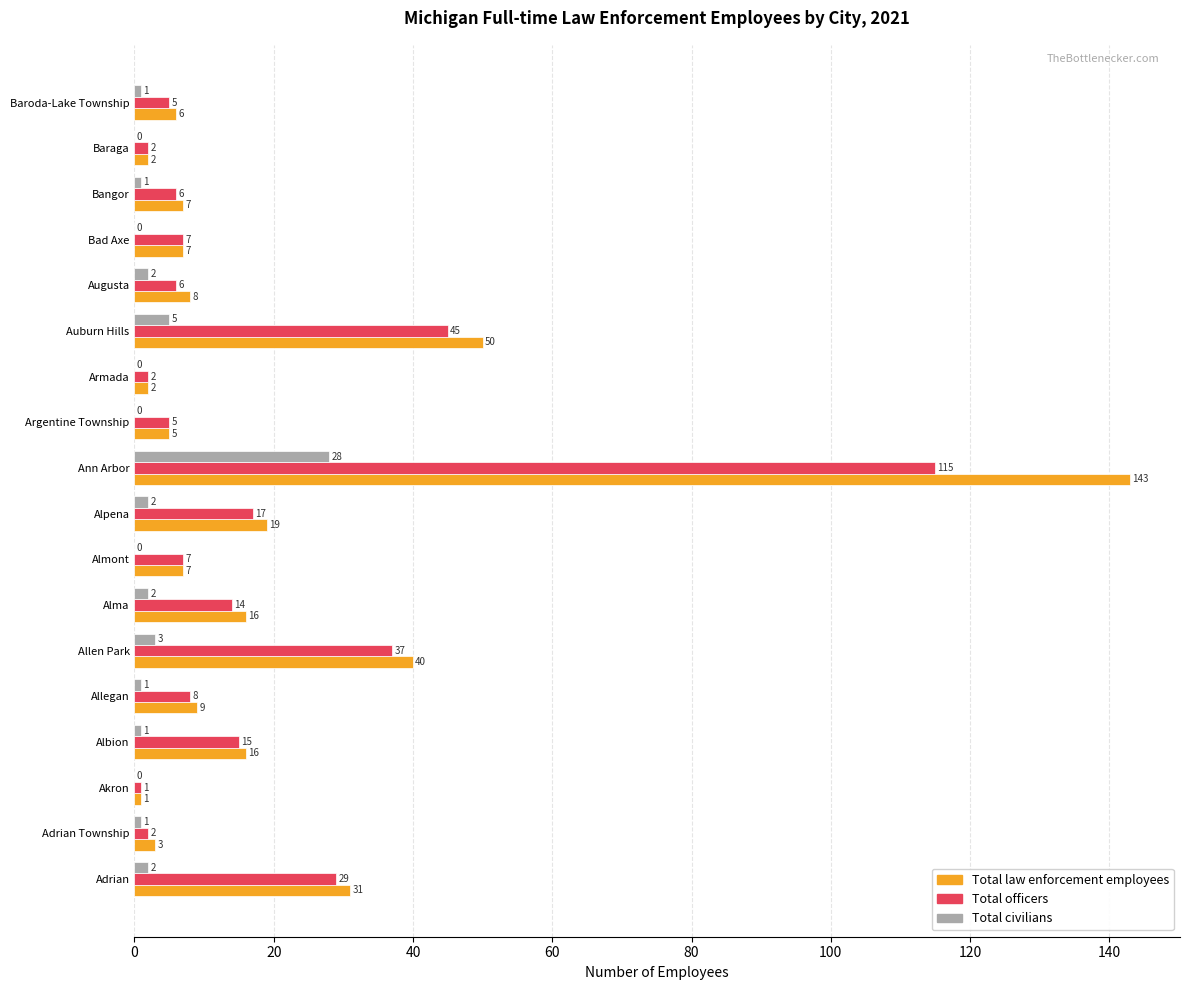

At which category is the sum across all series the highest?

Ann Arbor